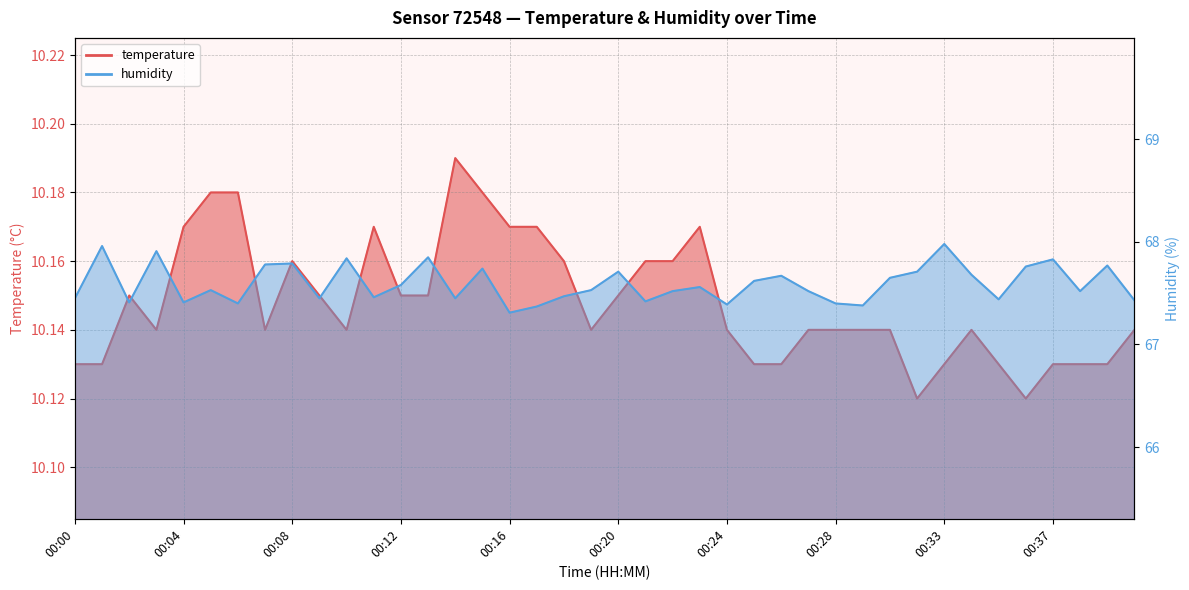

True or false: humidity and temperature cross at least once.

False